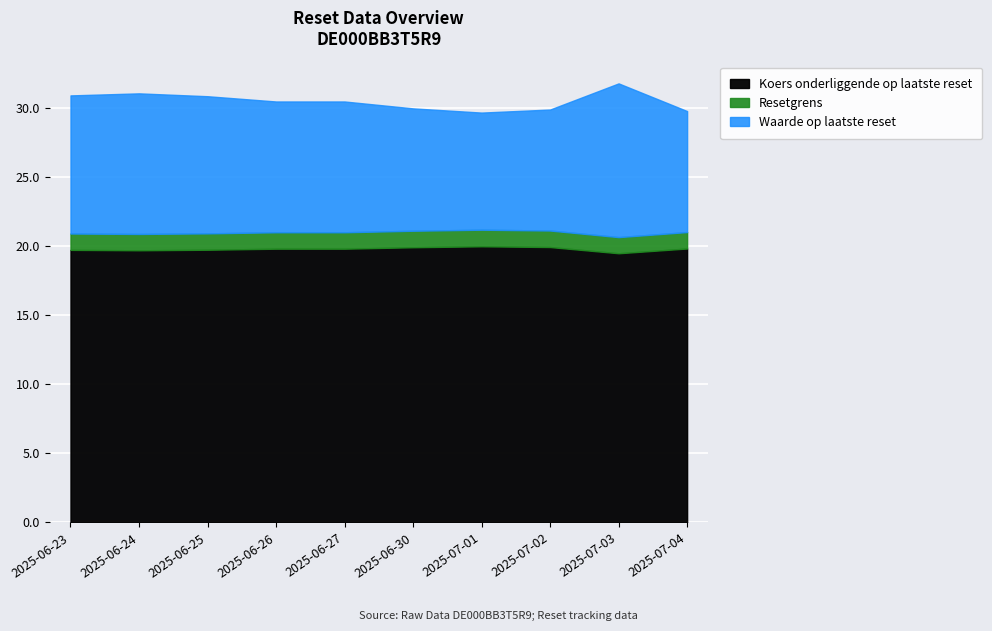

How many data points in Waarde op laatste reset are above 30?

6